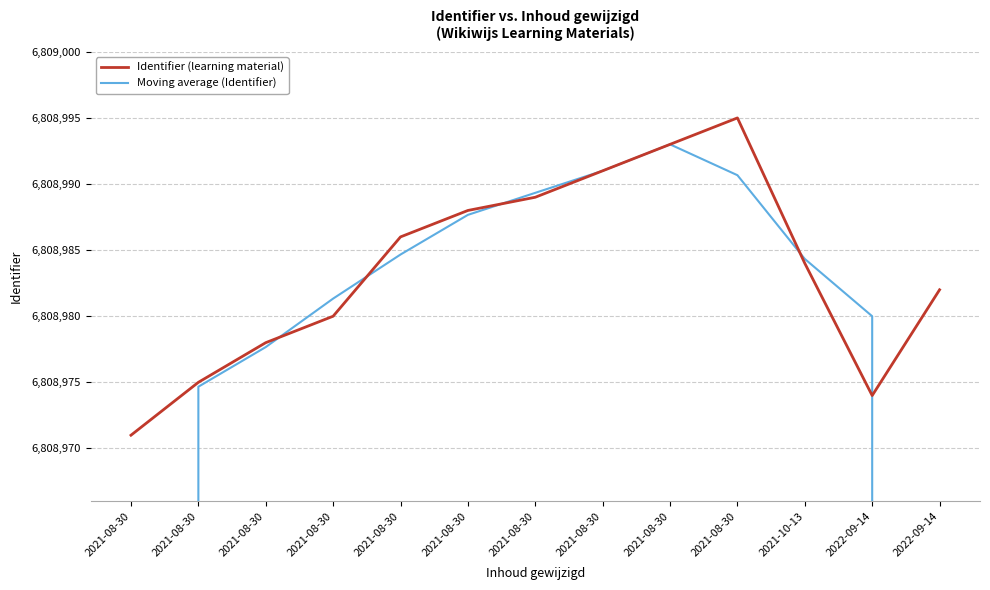

Reading right to left, list all the values displayed in this chart.

Identifier (learning material): 6808982.0	6808974.0	6808984.0	6808995.0	6808993.0	6808991.0	6808989.0	6808988.0	6808986.0	6808980.0	6808978.0	6808975.0	6808971.0
Moving average (Identifier): 4539318.7	6808980.0	6808984.3	6808990.7	6808993.0	6808991.0	6808989.3	6808987.7	6808984.7	6808981.3	6808977.7	6808974.7	4539315.3